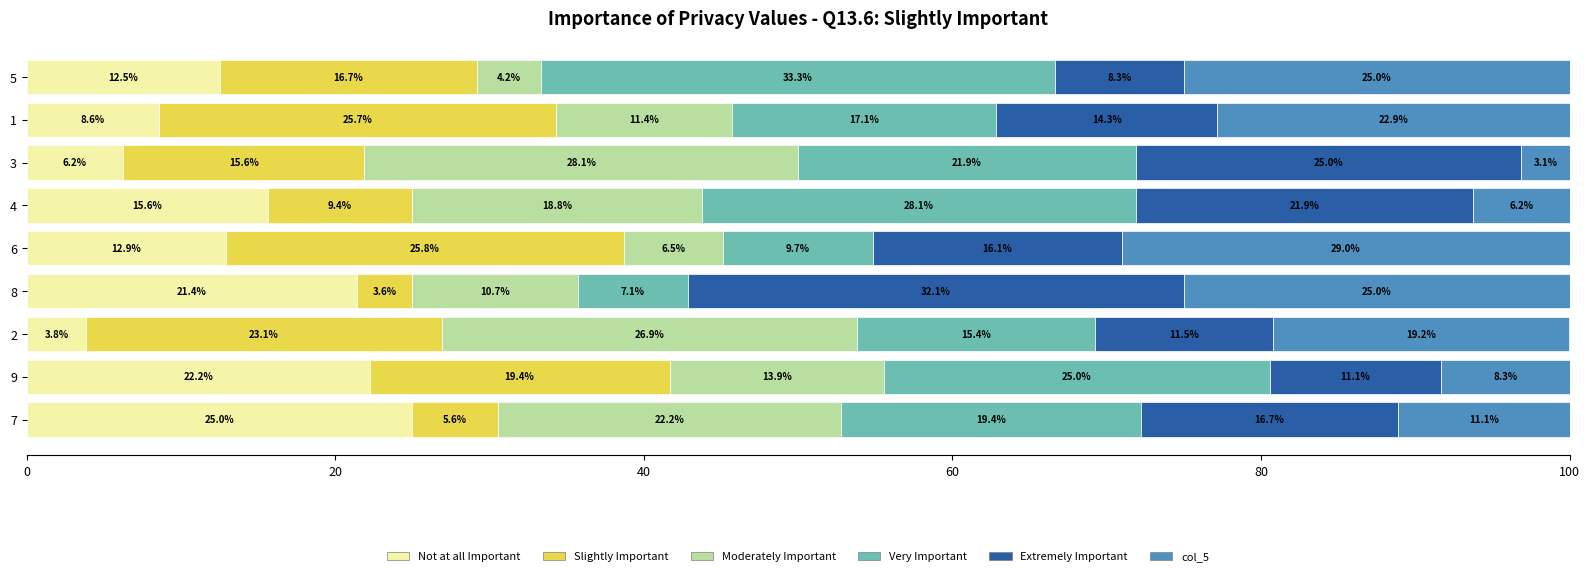

Read the Not at all Important value at 2.

3.8